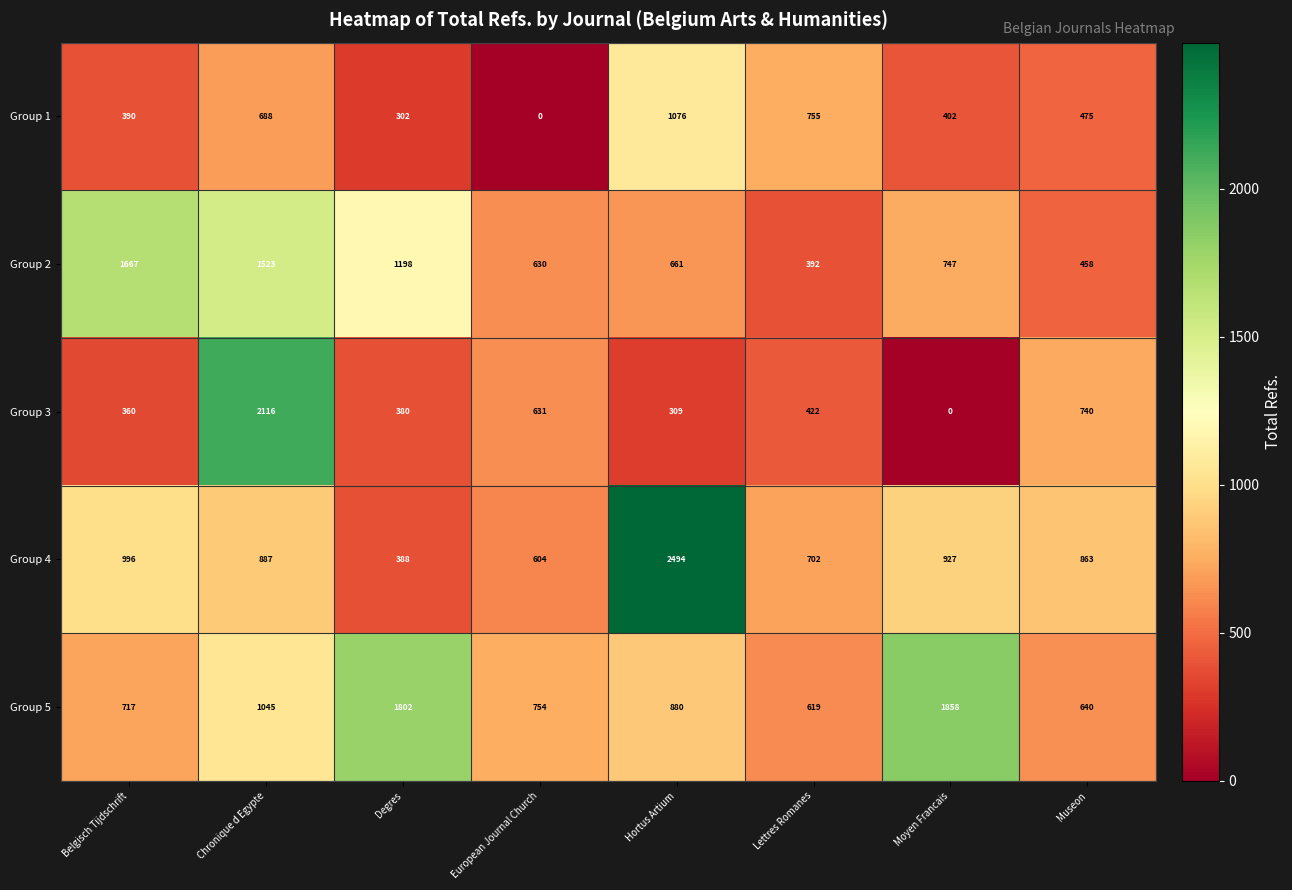

List the series in order of their peak value, highest first.

Group 4, Group 3, Group 5, Group 2, Group 1